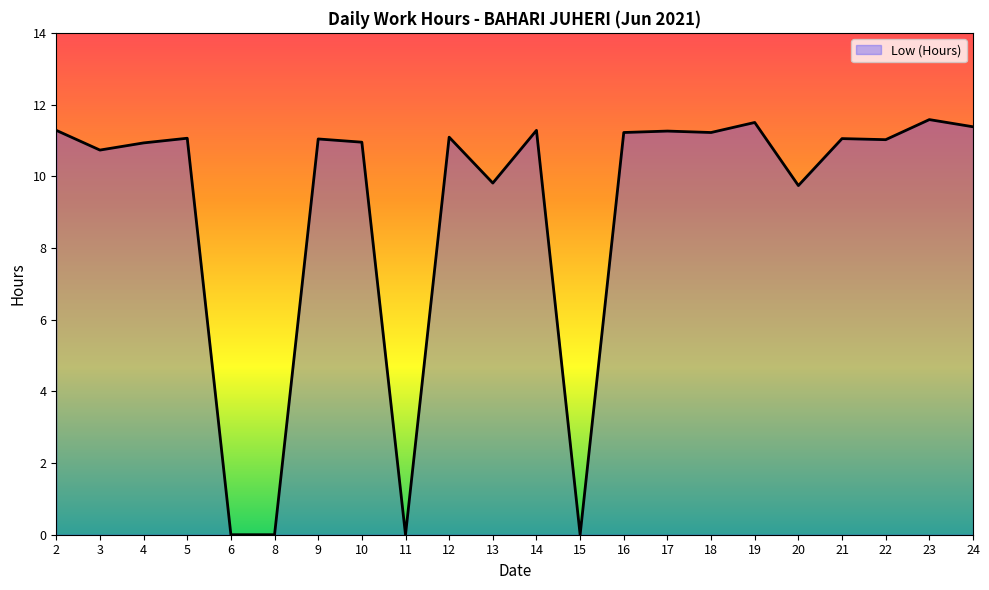

Does the chart display data point markers on the line(s)?

No